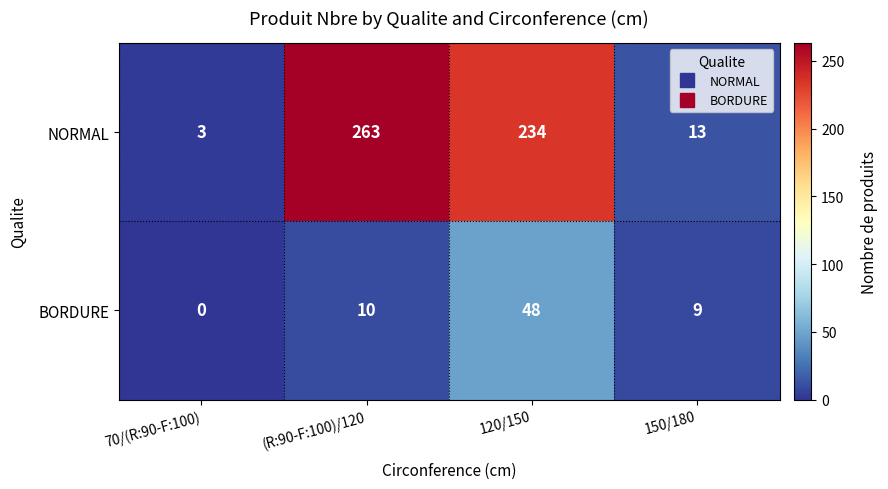

Reading left to right, what are all the values shown in this chart?

NORMAL: 3	263	234	13
BORDURE: 0	10	48	9